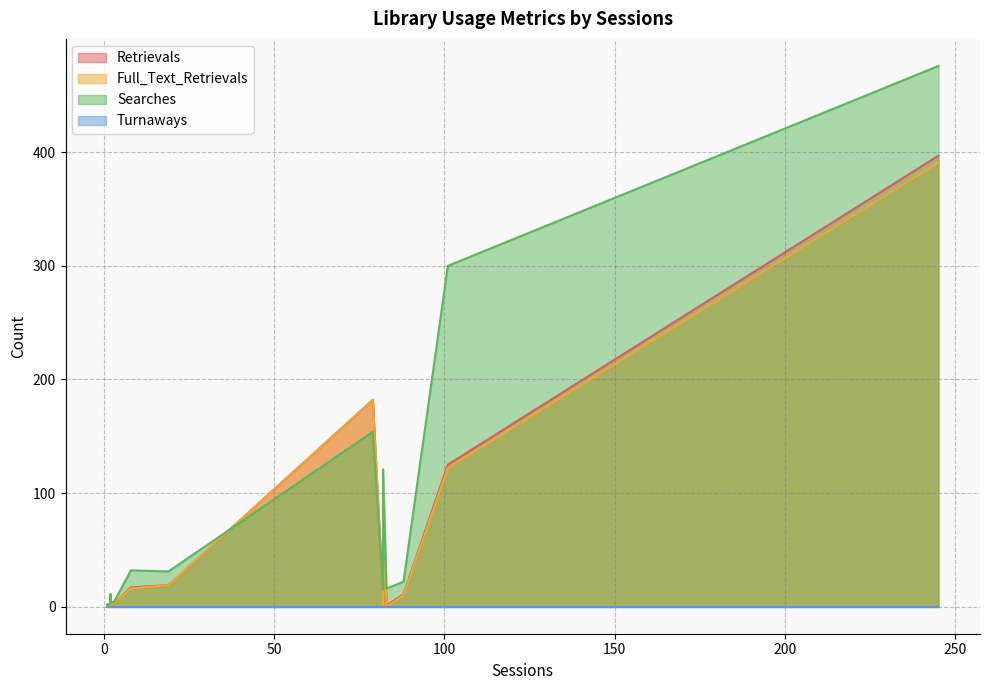

Which series has the largest total across all categories?

Searches